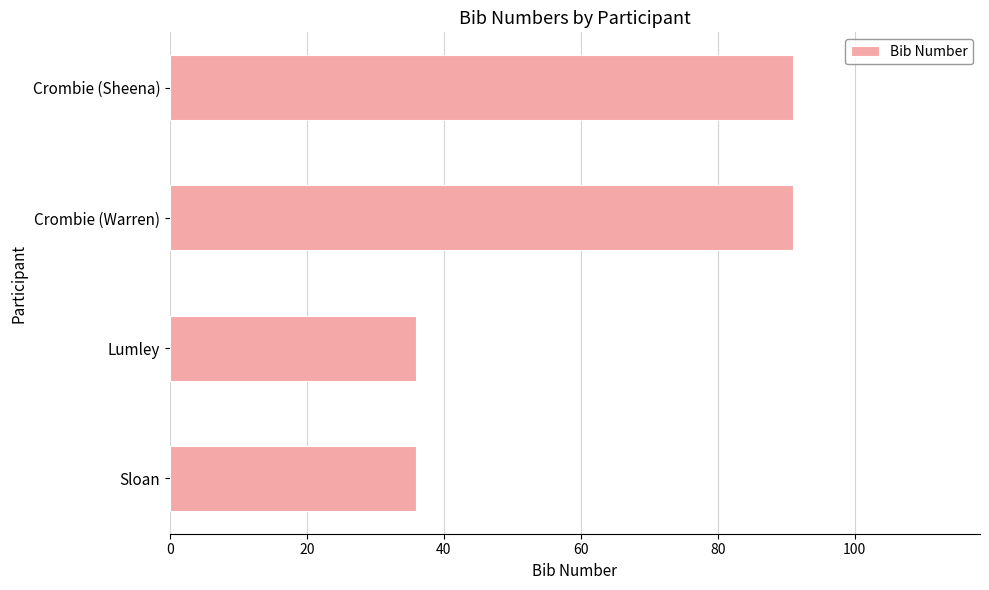

Reading bottom to top, extract all data points from this chart.

36	36	91	91